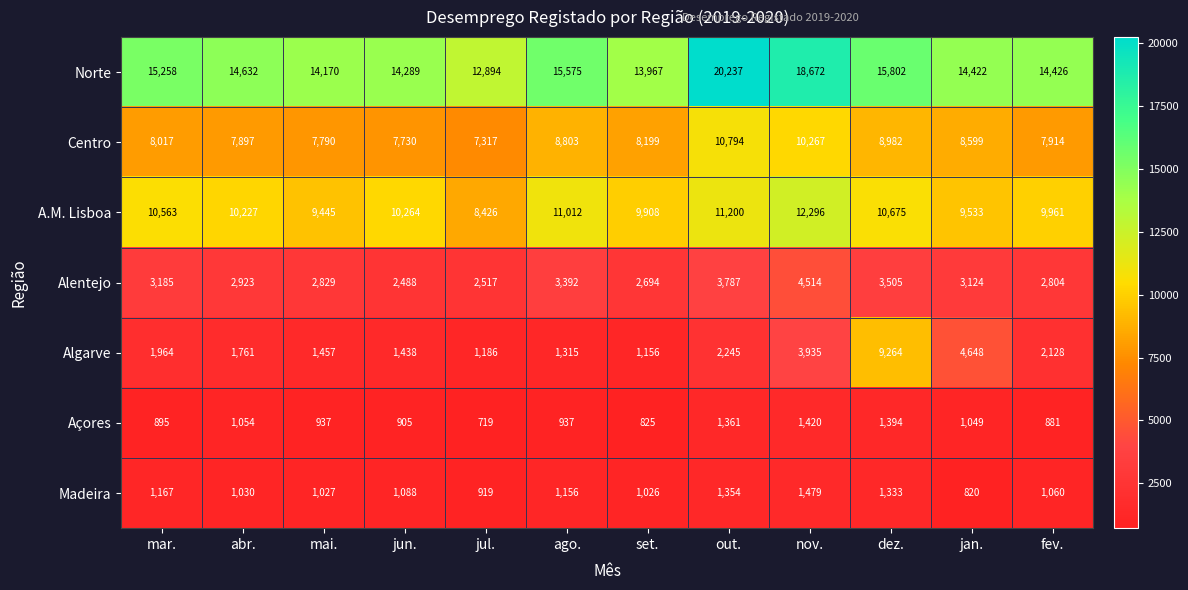

What is the lowest value of the A.M. Lisboa series?

8426